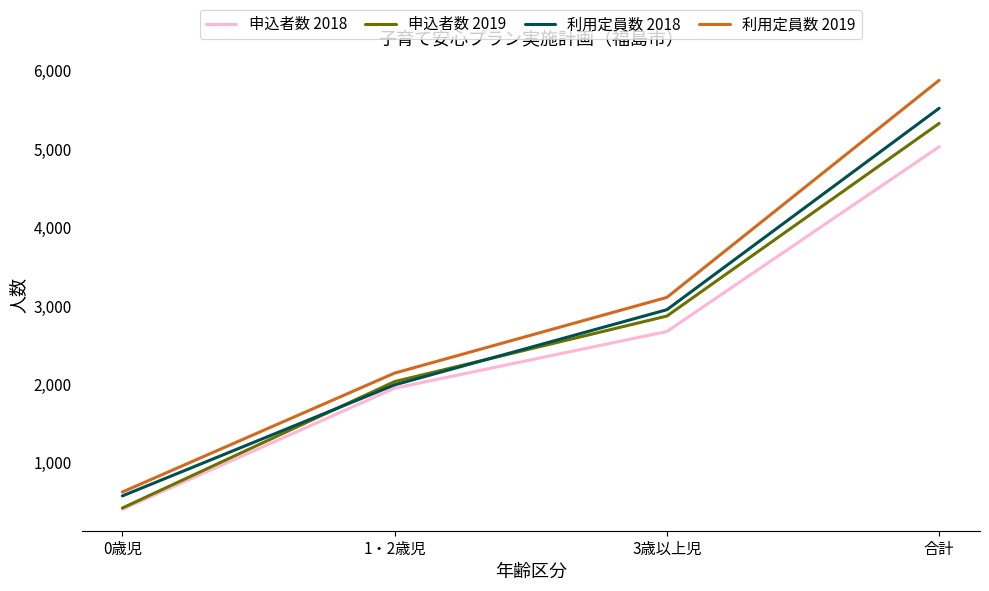

True or false: 利用定員数 2019 and 申込者数 2018 cross at least once.

False